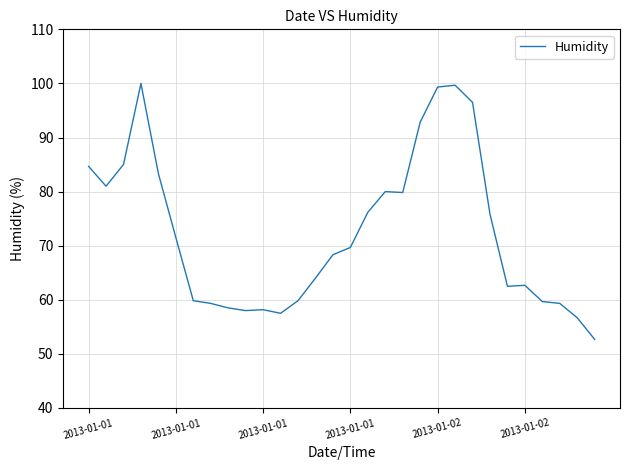

What is the smallest value displayed?

52.7